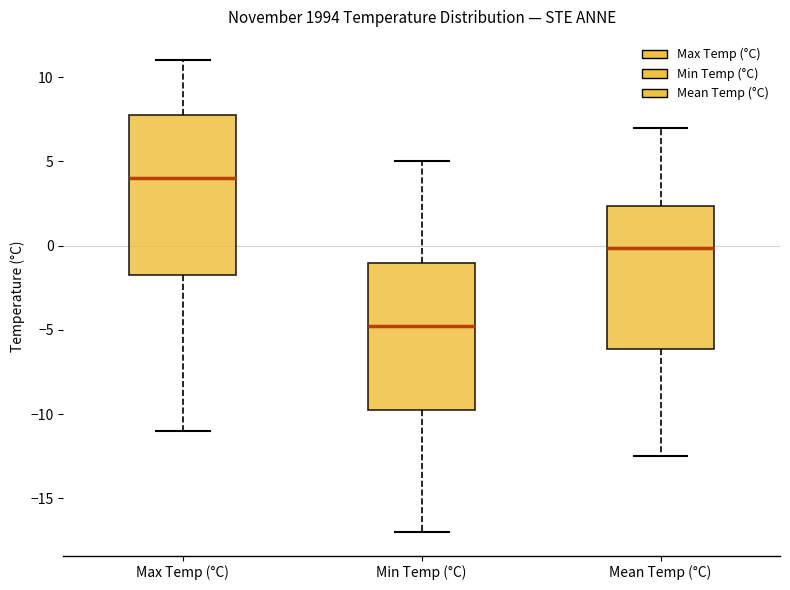

Reading left to right, read every box against the y-axis: the position of its median line, the range the box covers, and the ends of its whiskers. The values are not printed on the chart, so give them approximately, as read against the axis.

Max Temp (°C): median 4.0, box -1.5 to 8.0, whiskers -11.0 to 11.0
Min Temp (°C): median -4.5, box -9.5 to -1.0, whiskers -17.0 to 5.0
Mean Temp (°C): median 0.0, box -6.0 to 2.5, whiskers -12.5 to 7.0